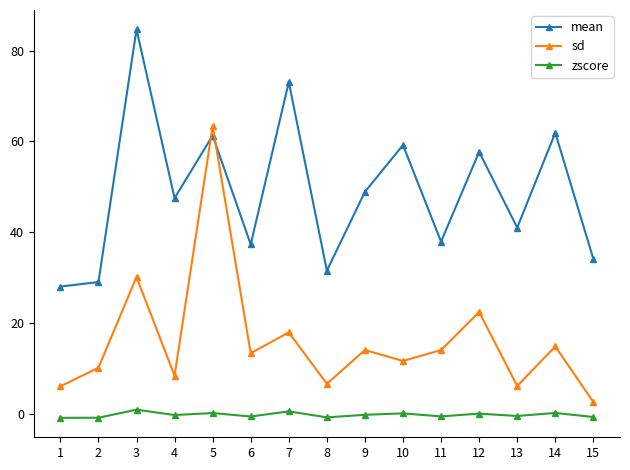

What is the greatest value displayed?

84.7